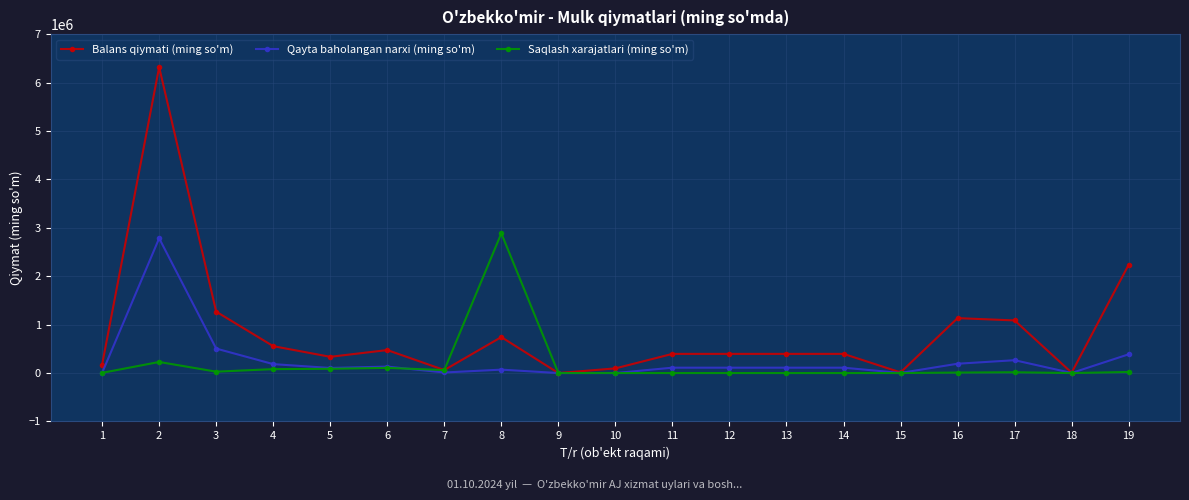

What is the maximum value shown in the chart?

6319156